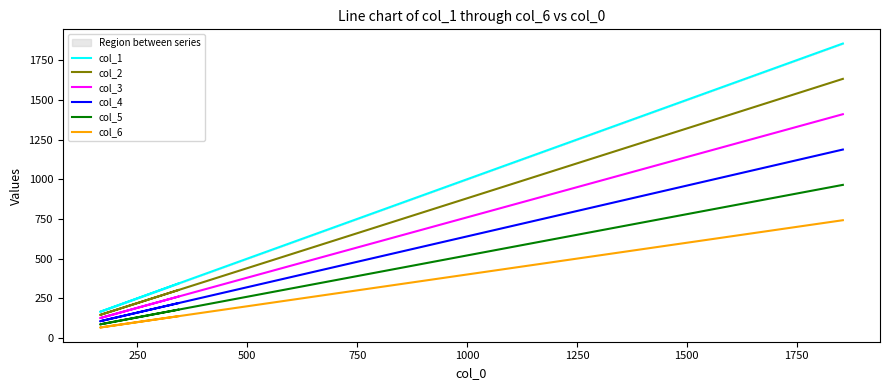

Does the chart have visible grid lines?

No